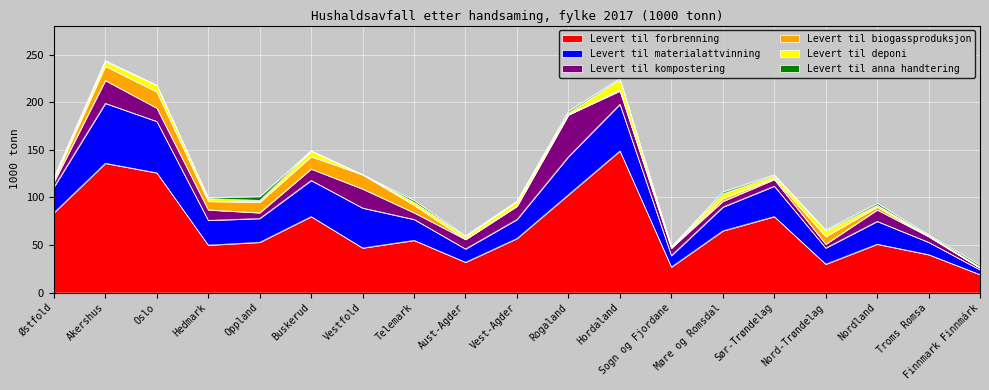

What value does the Levert til materialattvinning series have at Sogn og Fjordane, to the nearest 5?

10